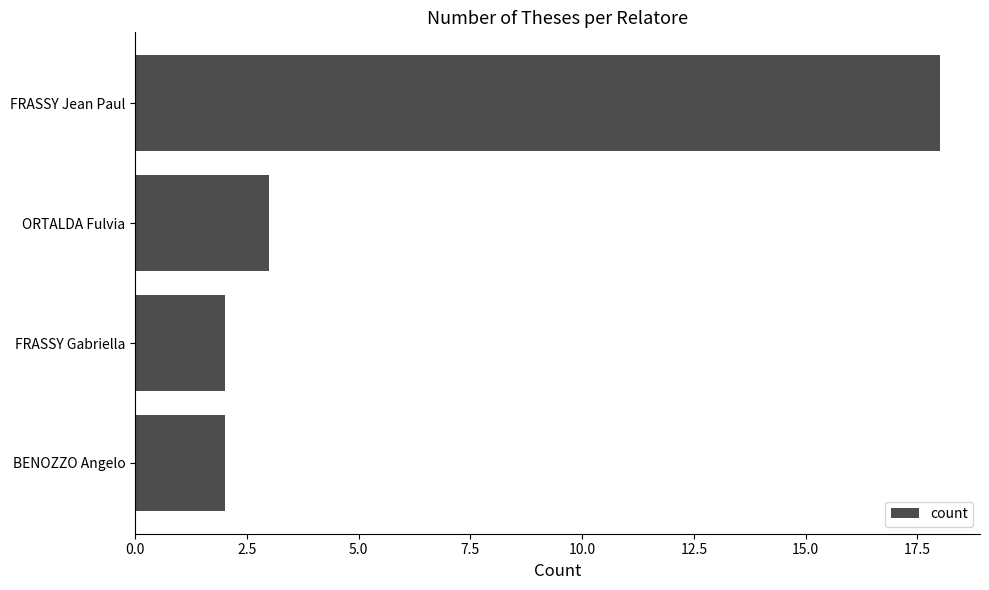

Approximately how many times larger is the value at FRASSY Jean Paul compared to ORTALDA Fulvia?

6.0